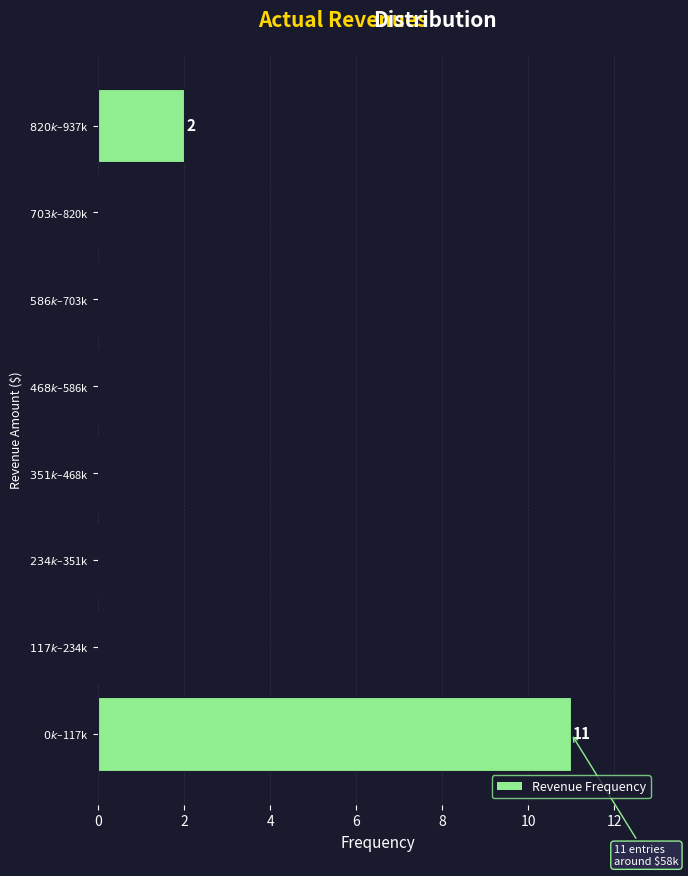

What is the sum of all values?

13